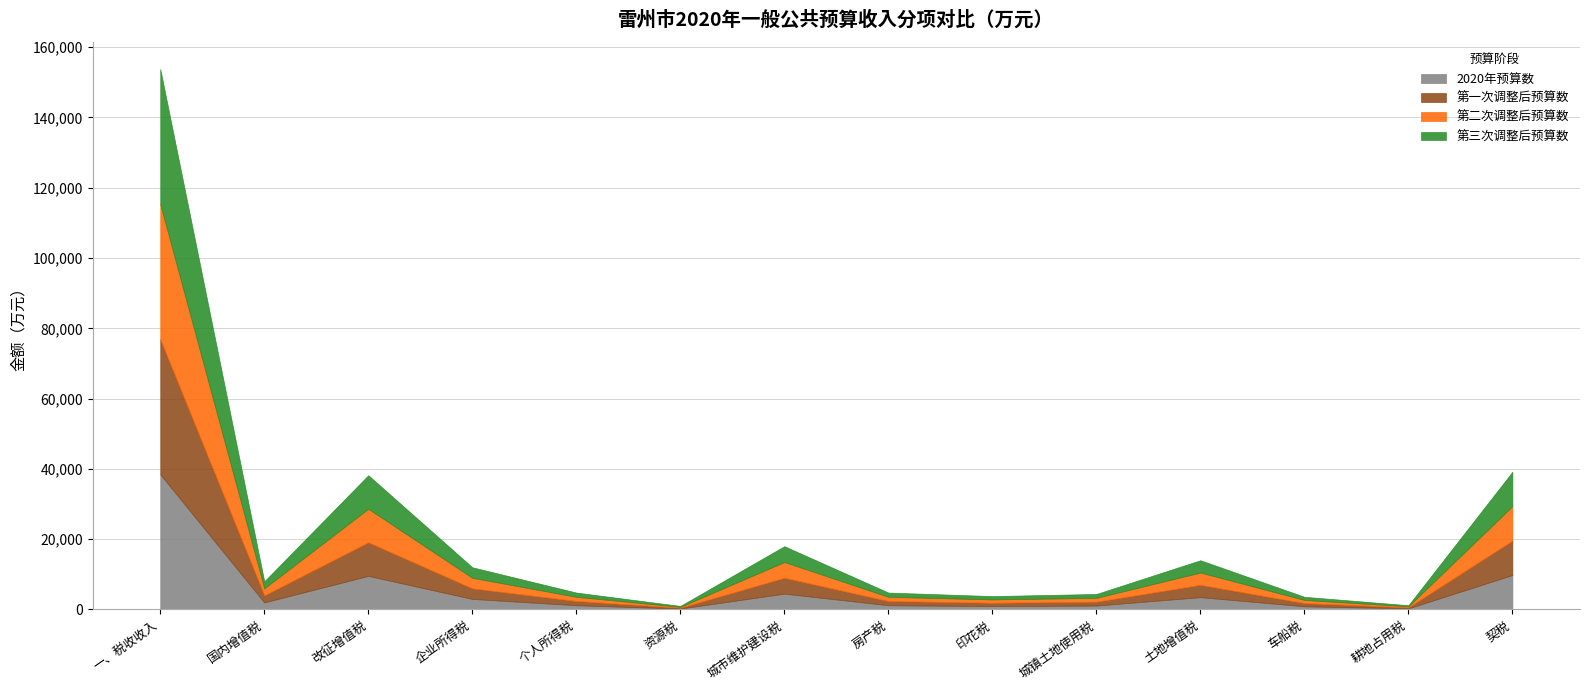

Which series changed the most between 个人所得税 and 城镇土地使用税?

2020年预算数